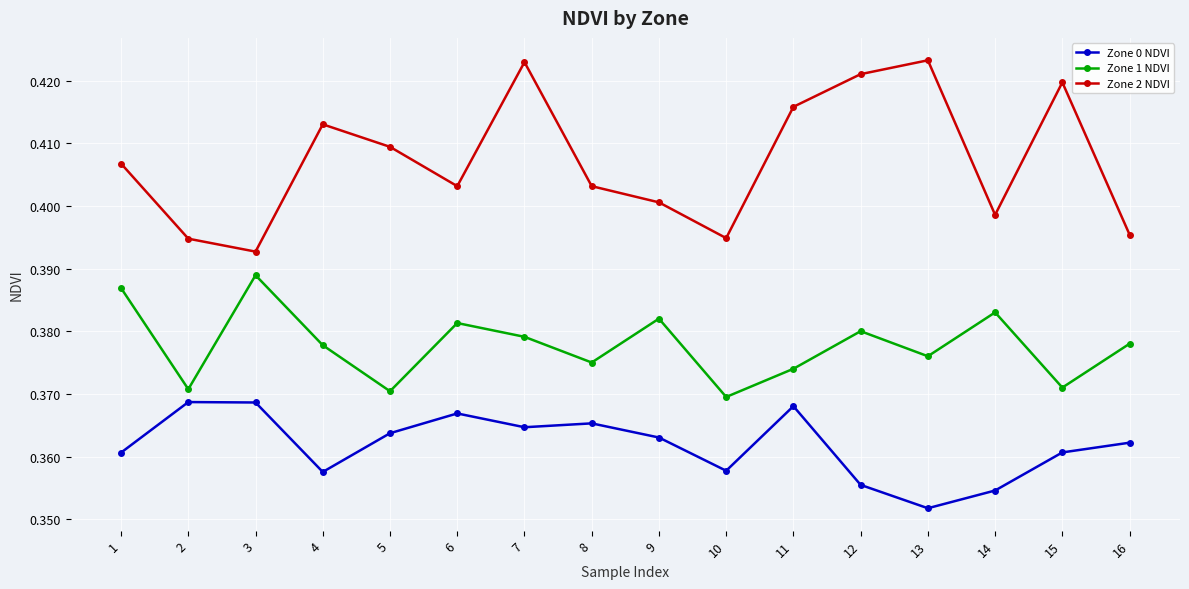

Is this an area chart (filled region under the line)?

No